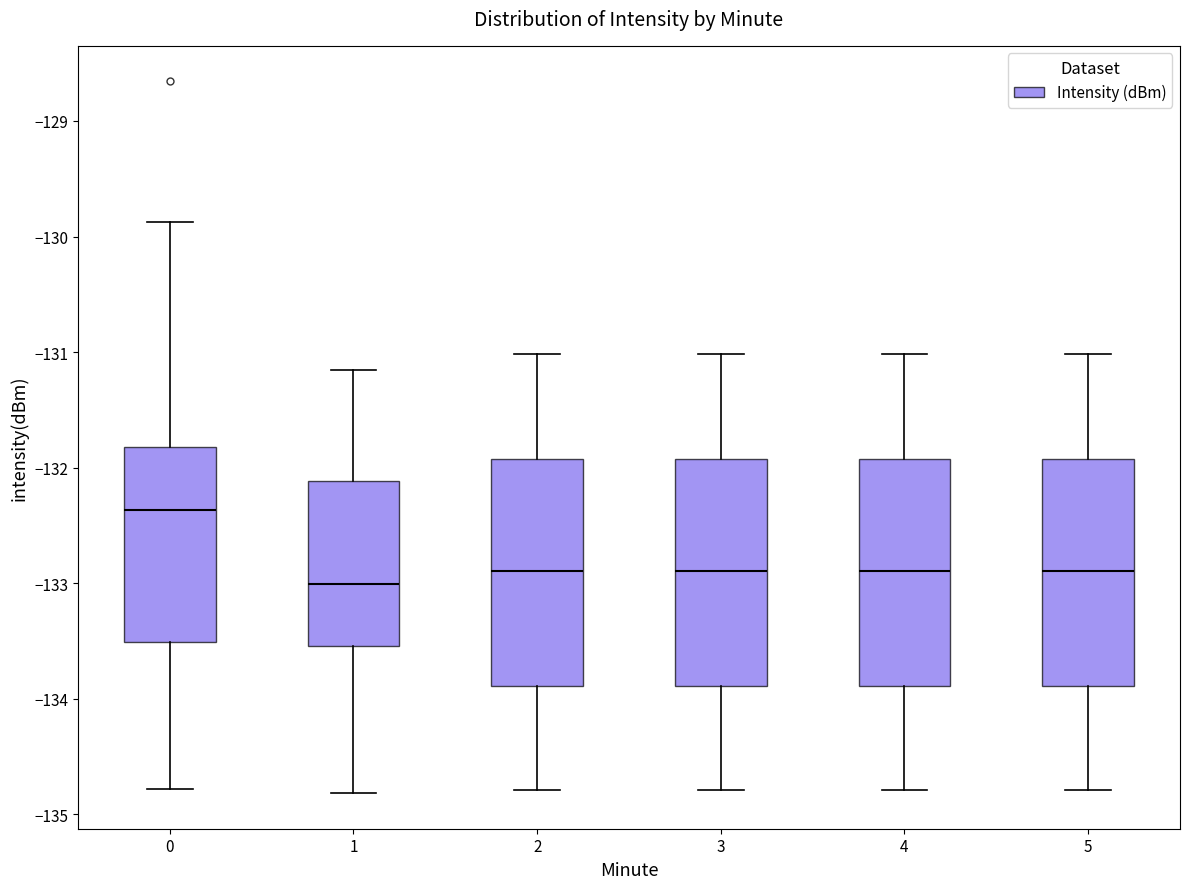

Which box's median line is the highest?

0